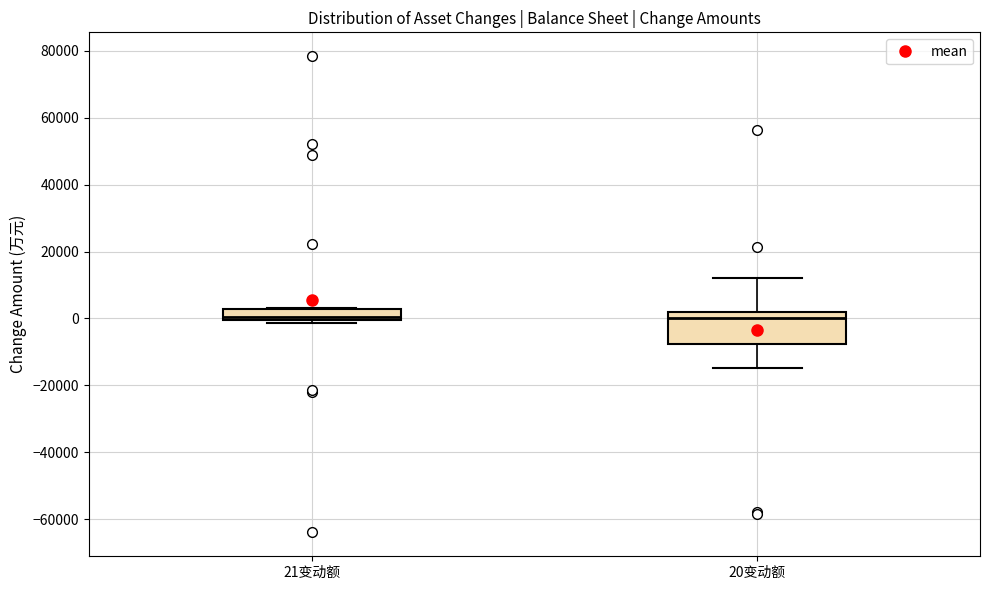

Where does the lower whisker of the box for 20变动额 end on the y-axis? The values are not printed on the chart, so give them approximately, as read against the axis.

-14000